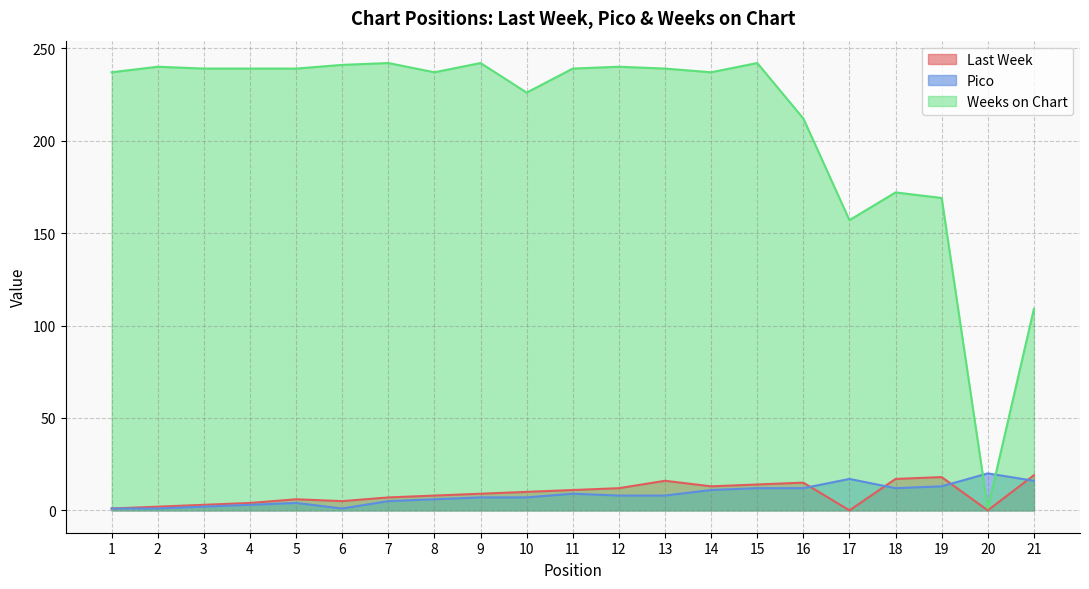

Is the value of Weeks on Chart at 5 greater than the value of Last Week at 14?

Yes